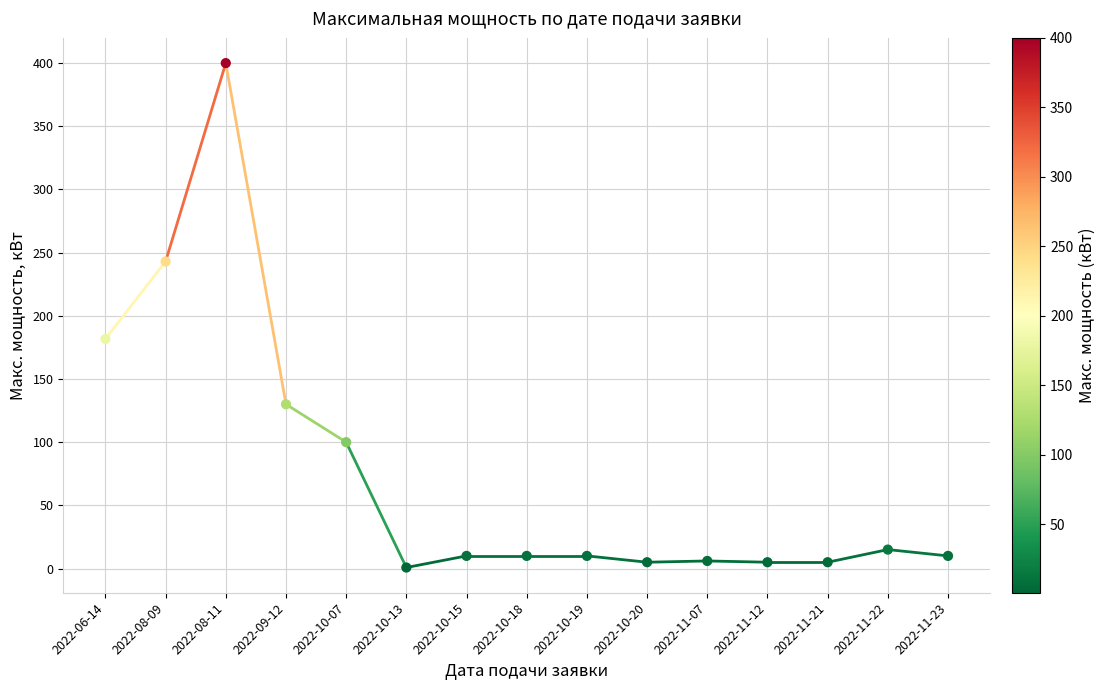

What is the range of Y values (max minus min)?

399.2